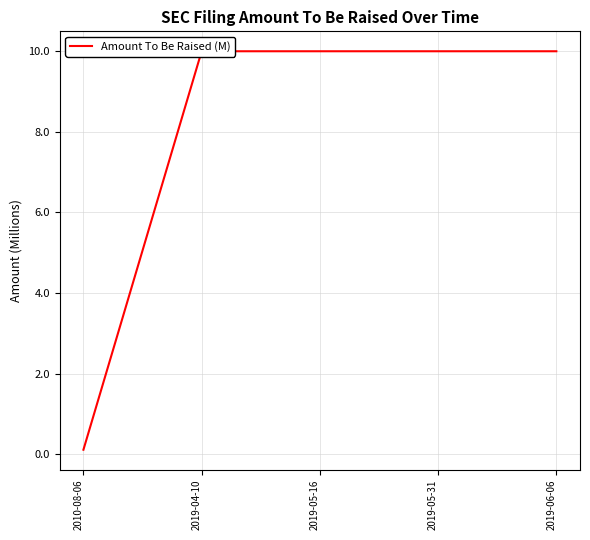

Read the value at 2010-08-06.

0.1